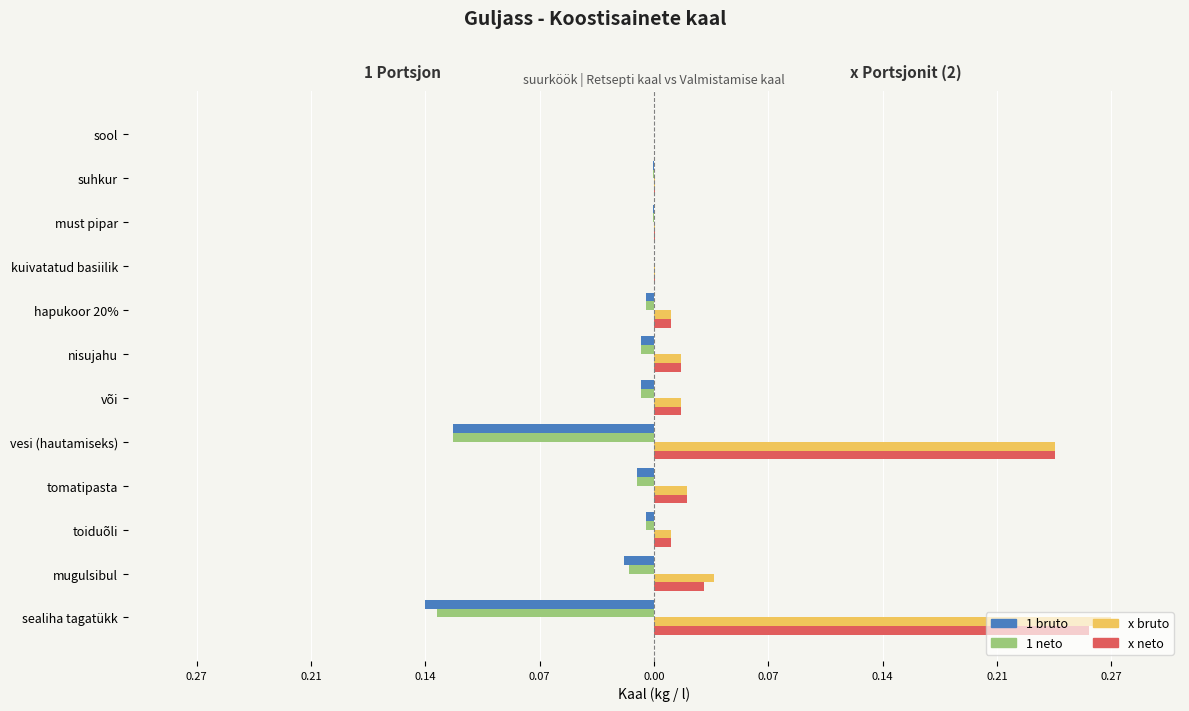

What are all the series names shown in the legend?

1 bruto, 1 neto, x bruto, x neto